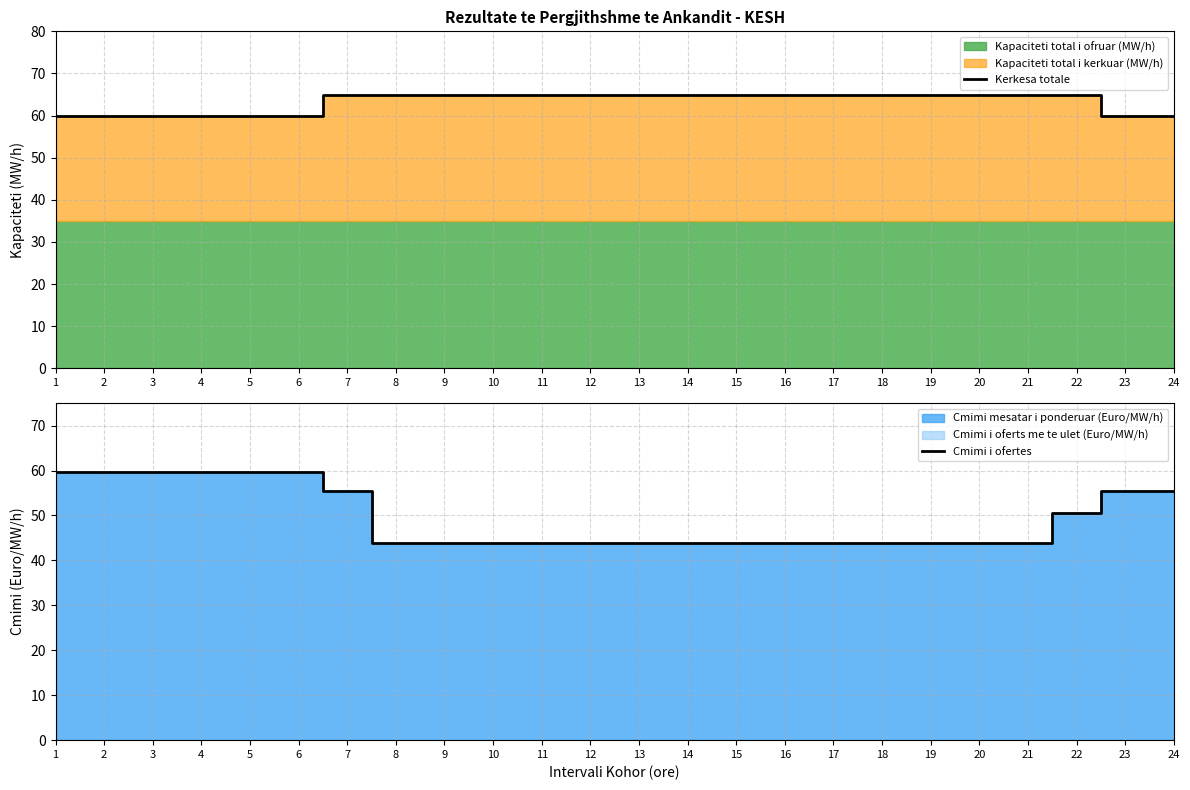

What is the maximum value for Cmimi i ofertes?

59.8